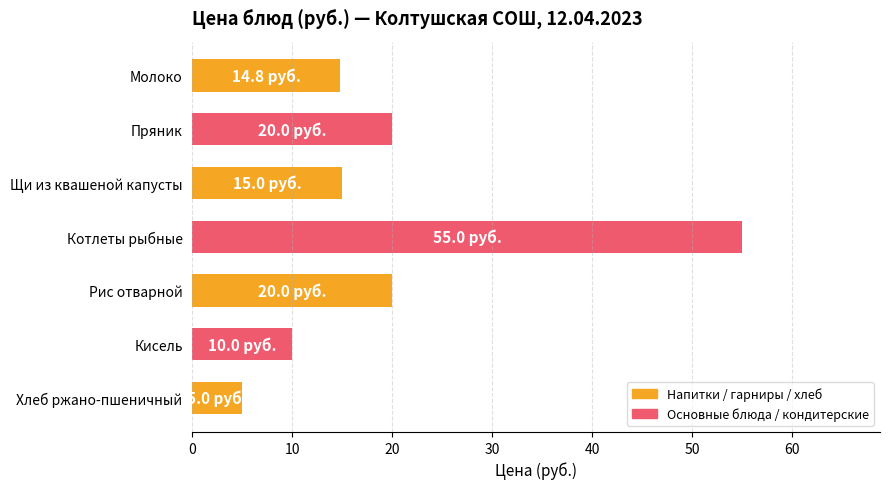

How many data points does each series have?

7